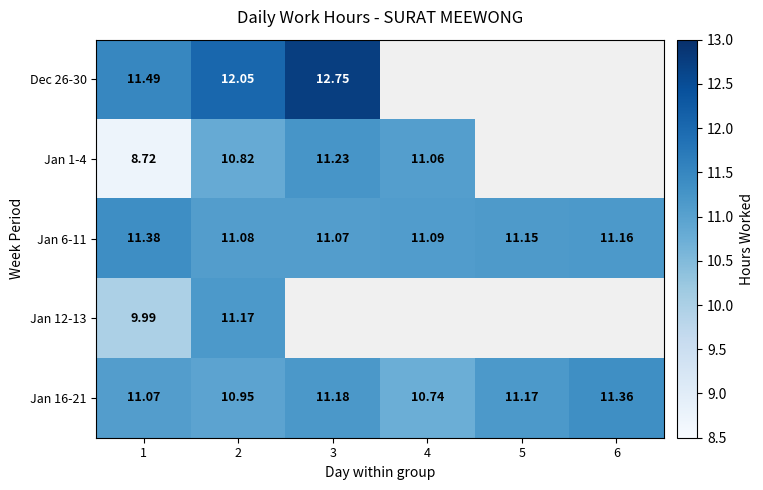

Between 4 and 3, which is larger?

3